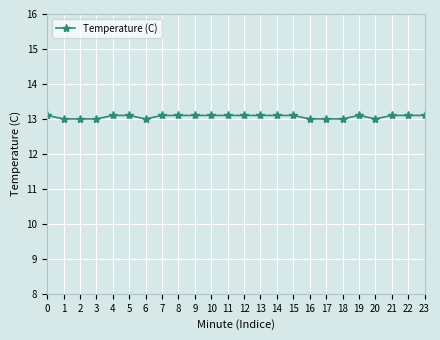

How many distinct data groups are displayed?

1